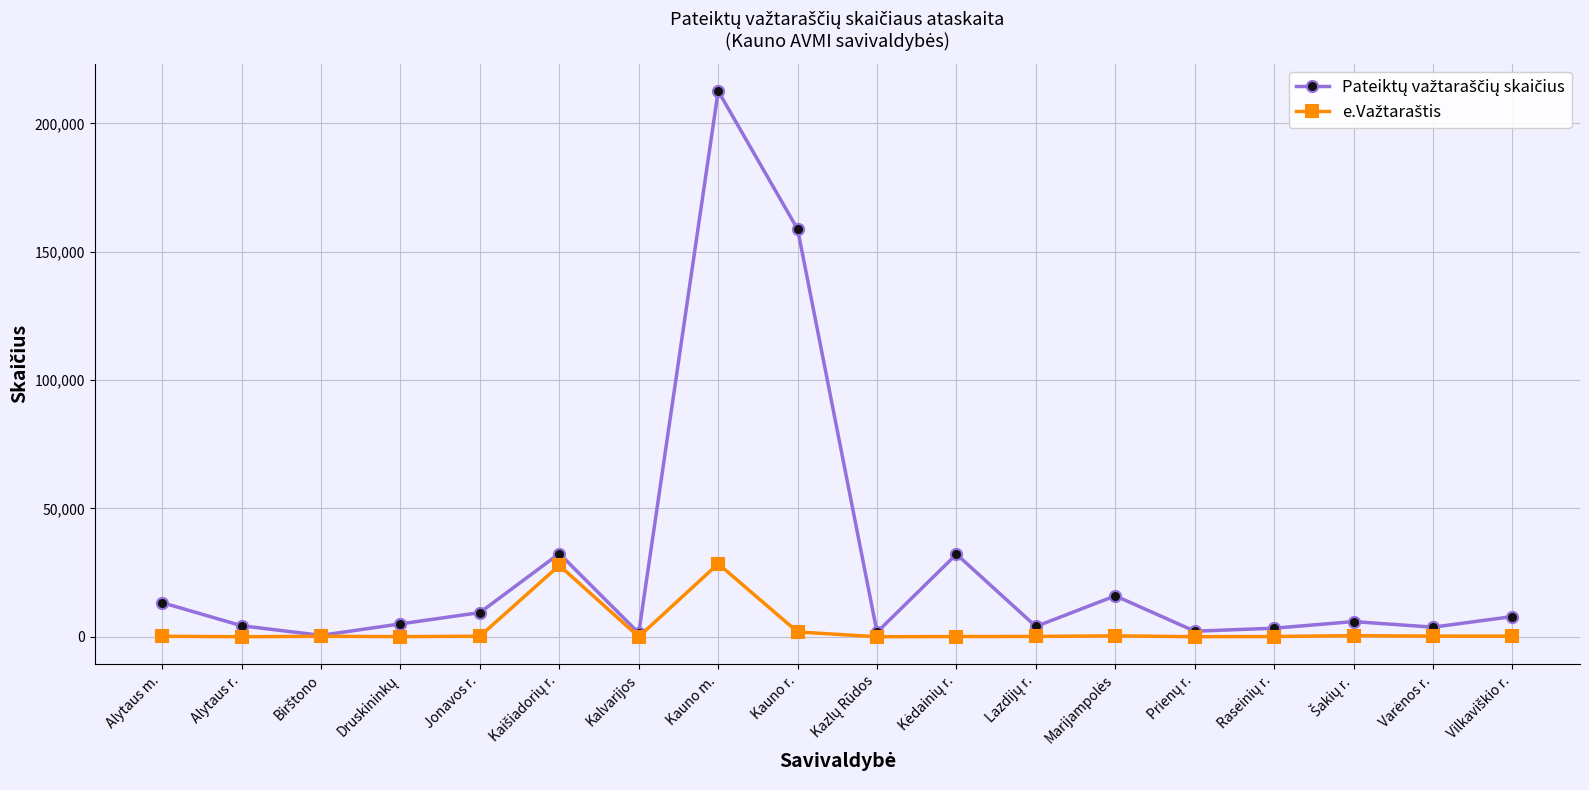

What is the greatest value displayed?

212577